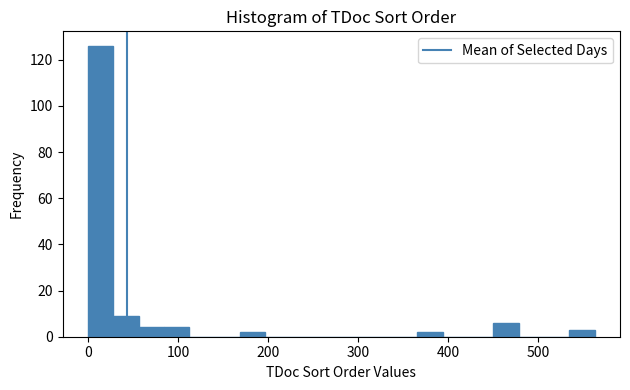

Around what value on the x-axis is the tallest bar? Give the approximate position of its centre, as read against the axis.

10